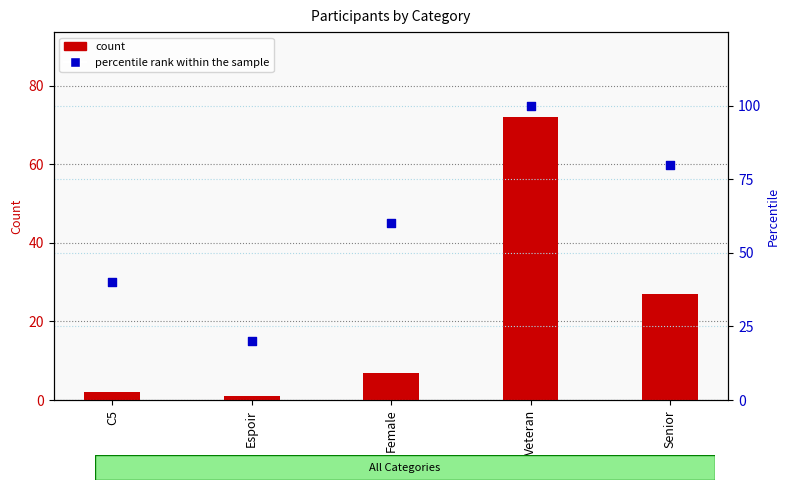

Which series contains the highest Y value?

percentile rank within the sample